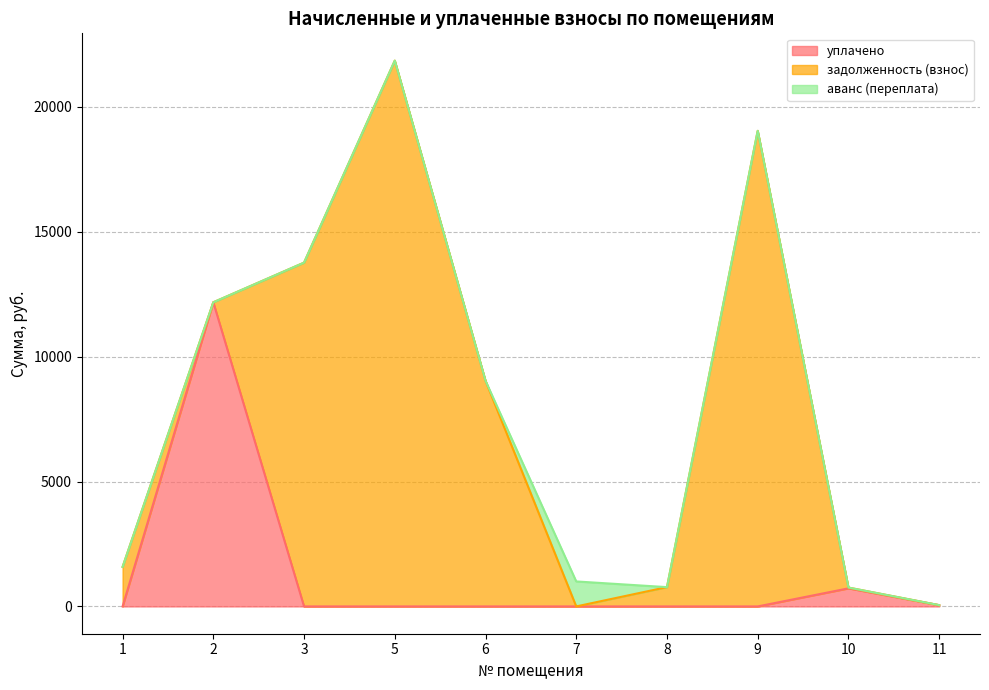

True or false: уплачено and аванс (переплата) intersect in this chart.

False